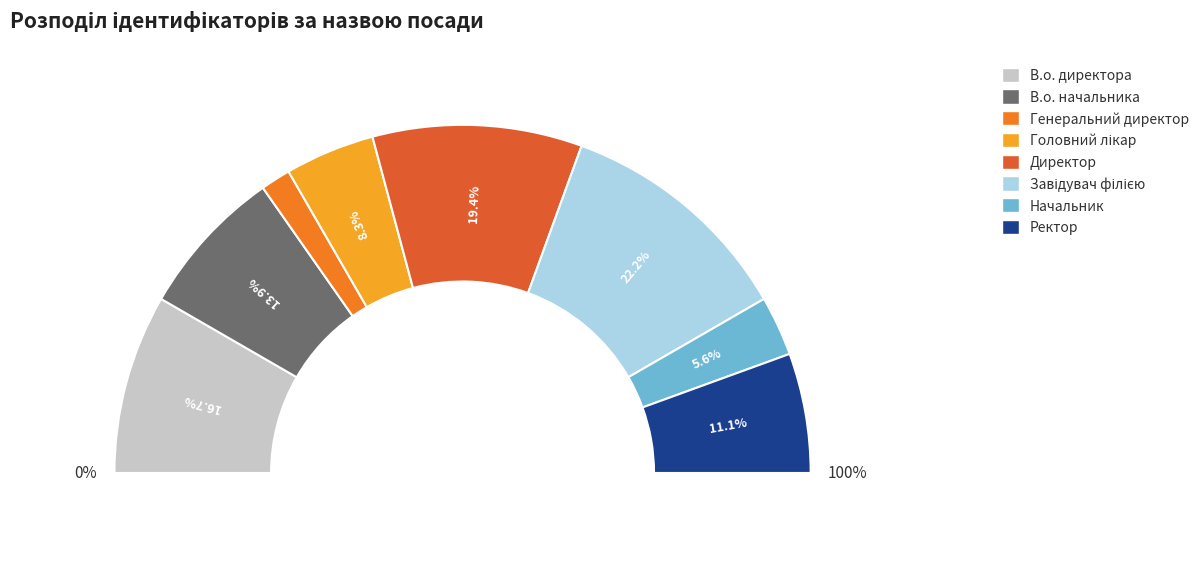

Rank the categories by value from lowest to highest.

Генеральний директор, Начальник, Головний лікар, Ректор, В.о. начальника, В.о. директора, Директор, Завідувач філією